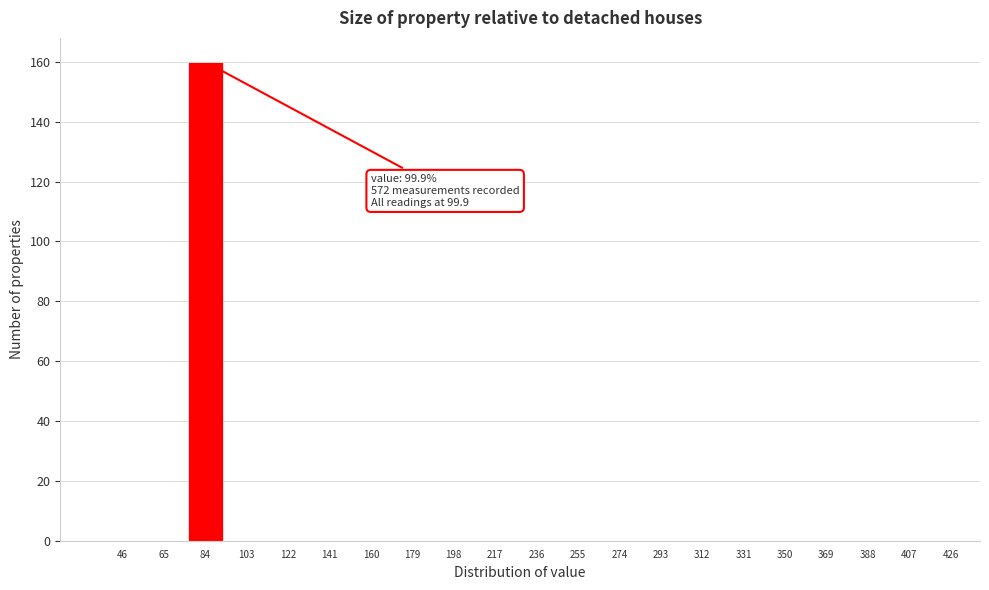

Reading right to left, extract all data points from this chart.

426=0	407=0	388=0	369=0	350=0	331=0	312=0	293=0	274=0	255=0	236=0	217=0	198=0	179=0	160=0	141=0	122=0	103=0	84=160	65=0	46=0